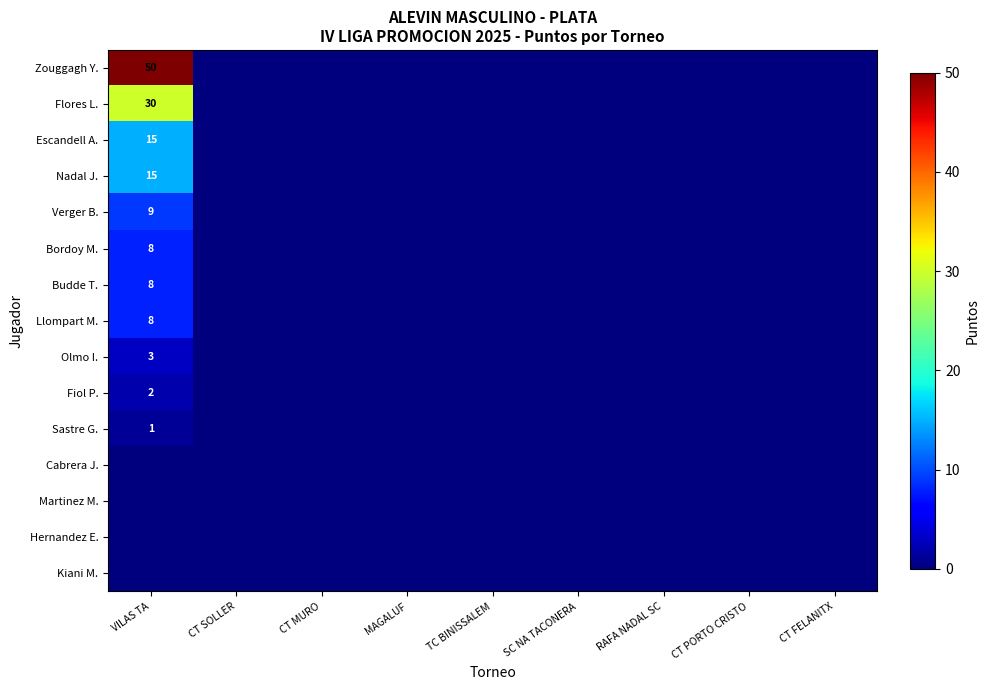

The value of Bordoy M. at VILAS TA is 13. True or false?

False